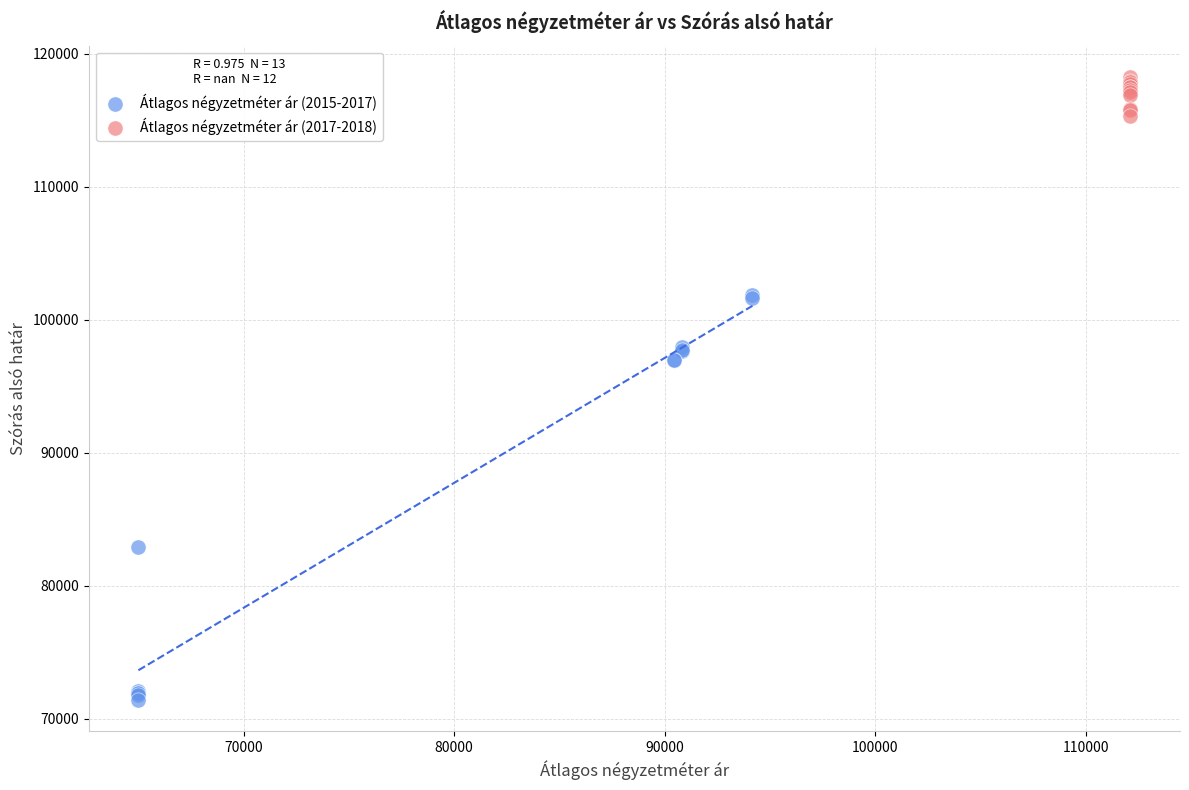

Which series has the largest Y range (max minus min)?

Átlagos négyzetméter ár (2015-2017)